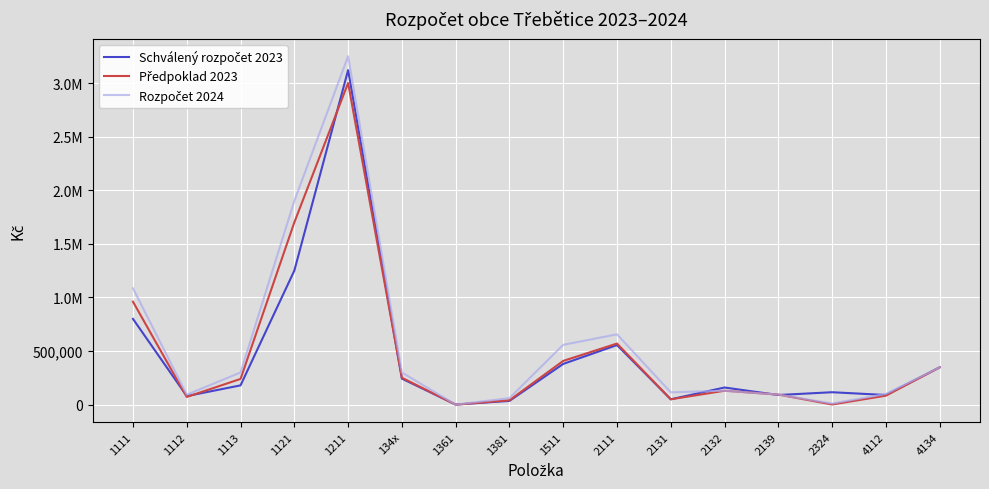

The value of Předpoklad 2023 at 1211 is 4824709. True or false?

False